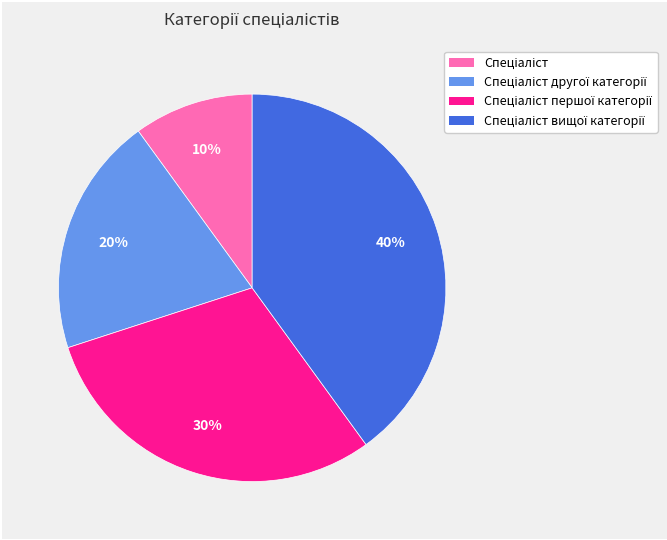

To the nearest percent, what is the average slice percentage?

25%